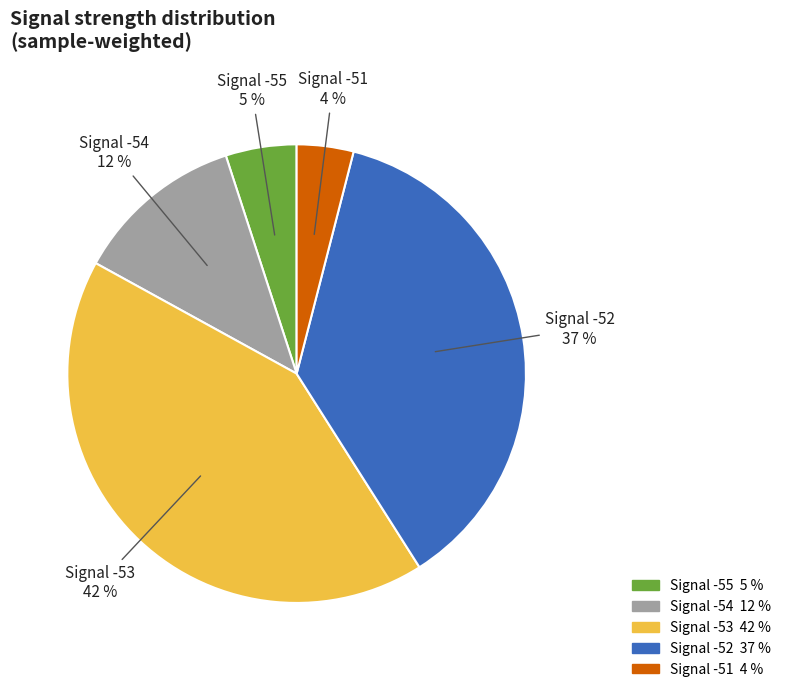

How many segments does this pie chart have?

5